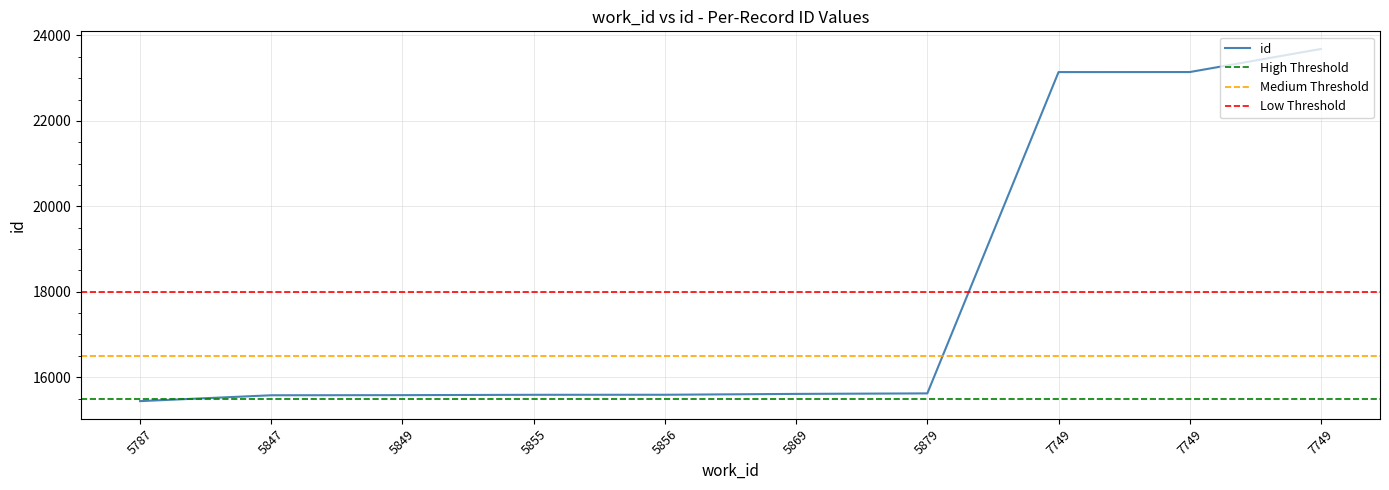

Count the number of values greater than 15608.

4